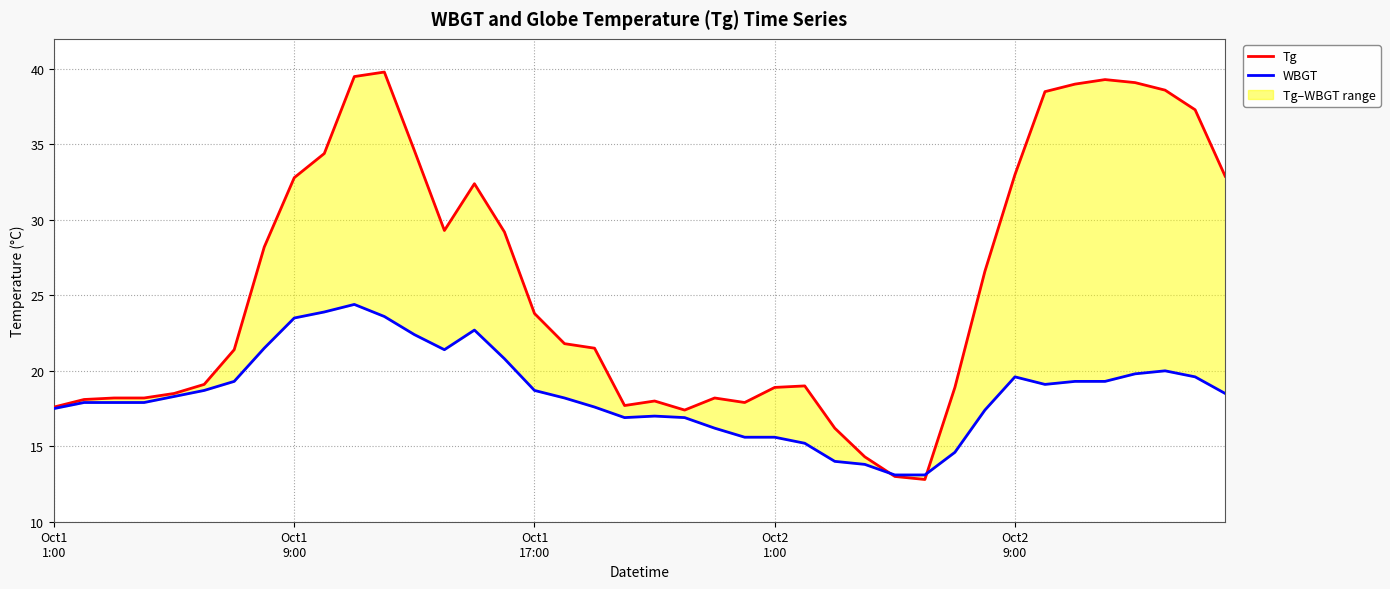

Is it true that Tg equals 9.9 at 22?

False